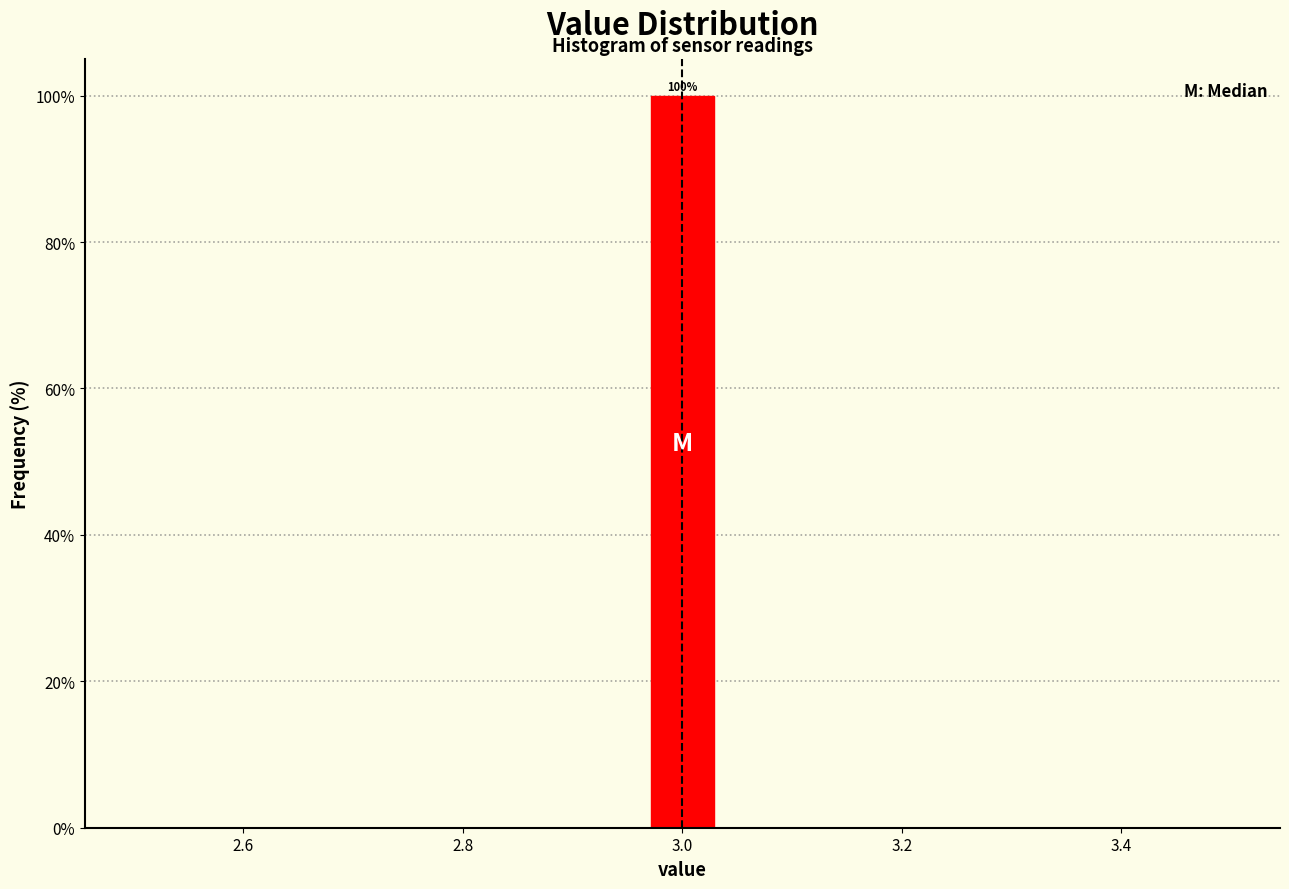

Around what value on the x-axis is the tallest bar? Give the approximate position of its centre, as read against the axis.

3.00